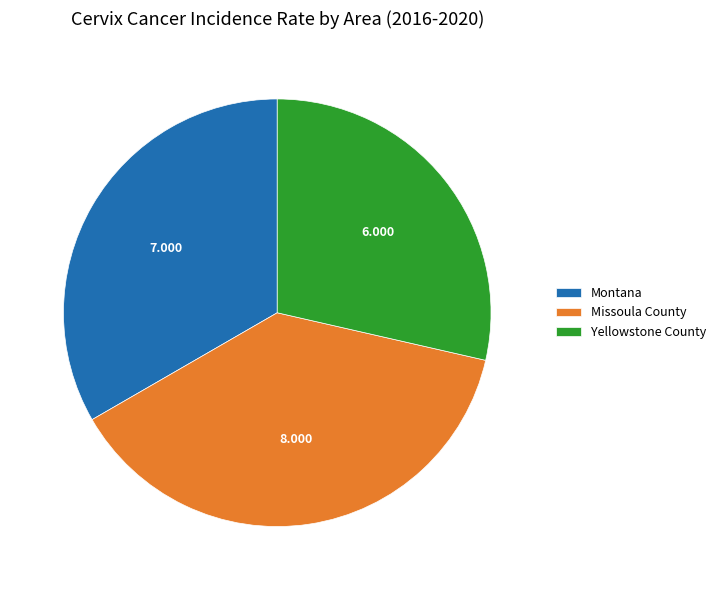

Is the sum of Missoula County and Montana greater than half?

Yes